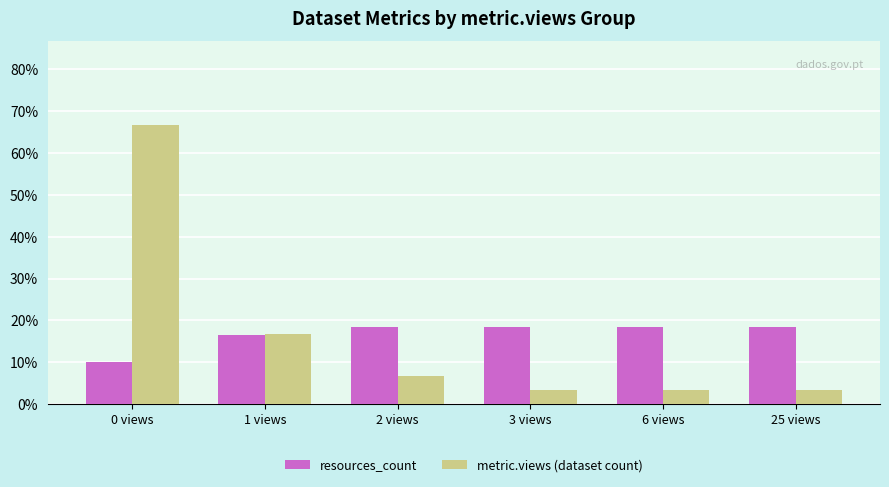

What is the label of the 6th bar from the left?

25 views